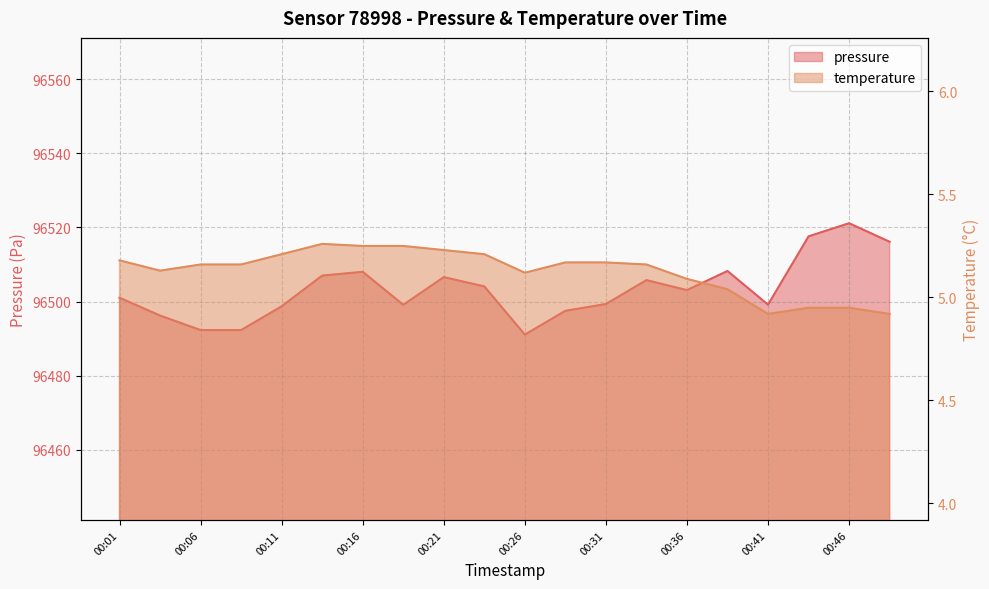

Reading left to right, what are all the values shown in this chart?

pressure: 00:01=96501.0	00:03=96496.2	00:06=96492.3	00:08=96492.3	00:11=96498.7	00:13=96507.0	00:16=96508.0	00:18=96499.1	00:21=96506.6	00:23=96504.1	00:26=96491.1	00:28=96497.5	00:31=96499.3	00:33=96505.8	00:36=96503.1	00:38=96508.2	00:41=96499.2	00:43=96517.6	00:46=96521.1	00:48=96516.1
temperature: 00:01=5.2	00:03=5.1	00:06=5.2	00:08=5.2	00:11=5.2	00:13=5.3	00:16=5.2	00:18=5.2	00:21=5.2	00:23=5.2	00:26=5.1	00:28=5.2	00:31=5.2	00:33=5.2	00:36=5.1	00:38=5.0	00:41=4.9	00:43=5.0	00:46=5.0	00:48=4.9